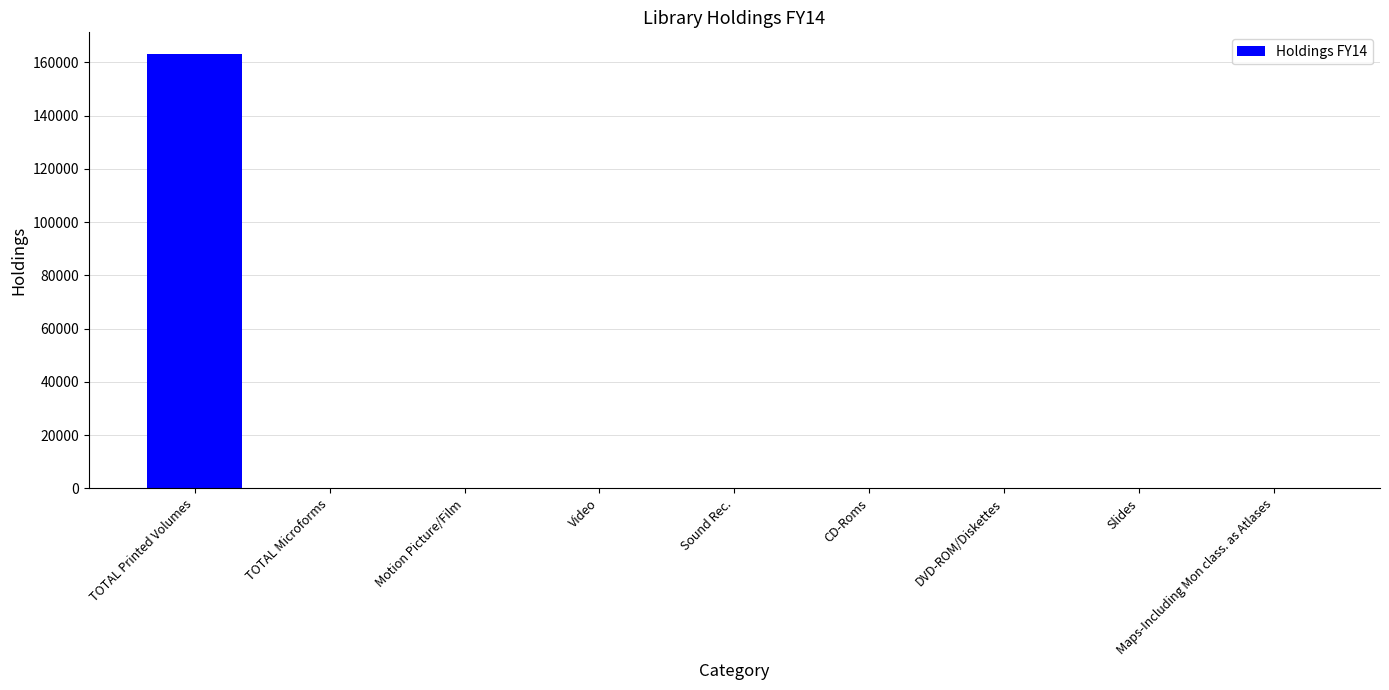

What is the change in value from TOTAL Microforms to CD-Roms?

+39